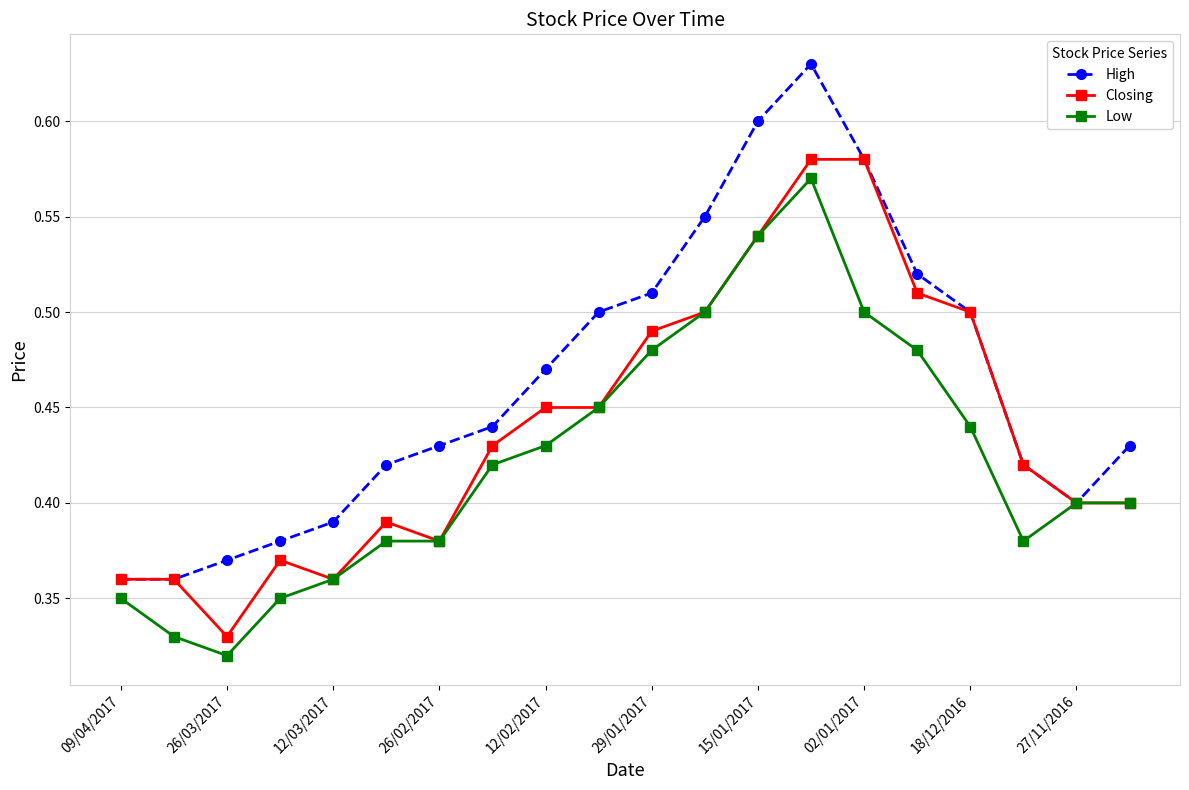

True or false: Closing has more than 1 points higher than both neighbors.

True